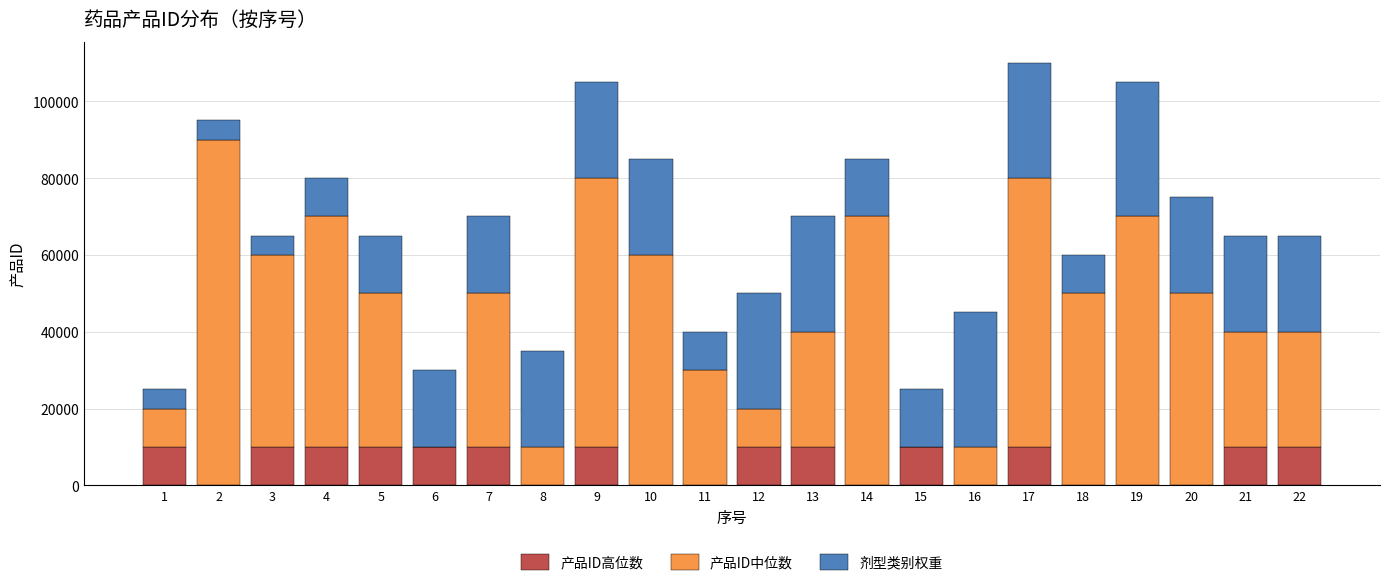

What is the highest value of the 产品ID高位数 series?

10000